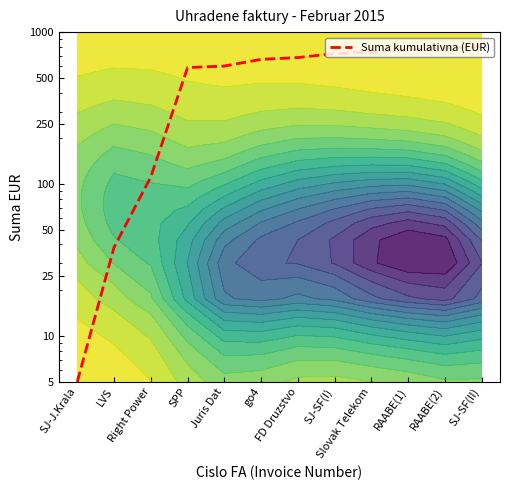

Rank the categories by value from highest to lowest.

SJ-SF(II), RAABE(2), RAABE(1), Slovak Telekom, SJ-SF(I), FD Druzstvo, go4, Juris Dat, SPP, Right Power, LVS, SJ-J.Krala